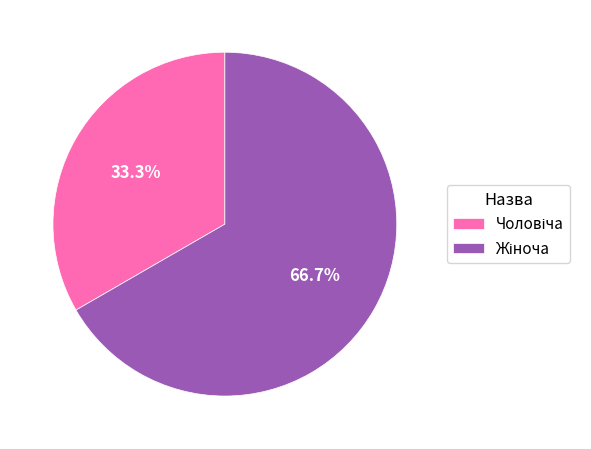

Is there a majority slice in this chart?

Yes